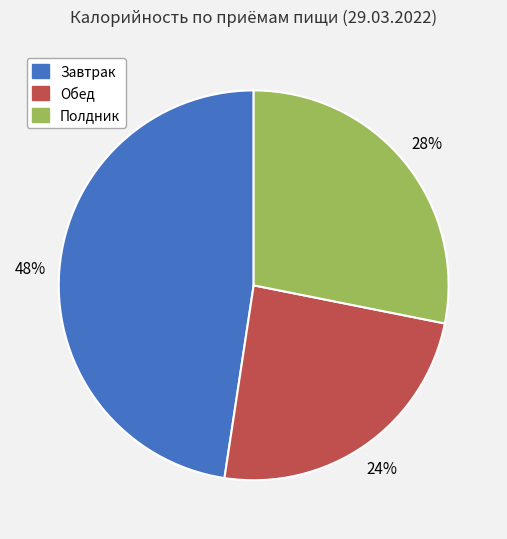

Which slice is the largest?

Завтрак